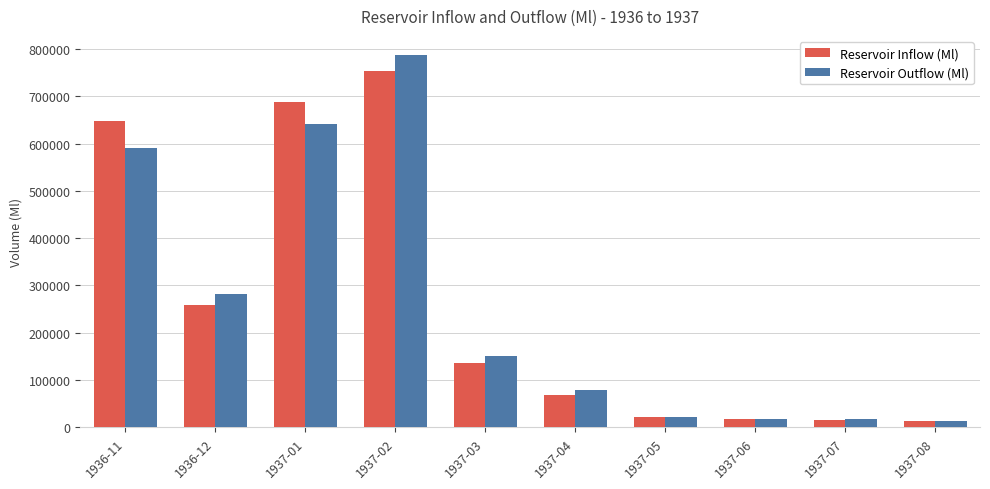

What are all the series names shown in the legend?

Reservoir Inflow (Ml), Reservoir Outflow (Ml)